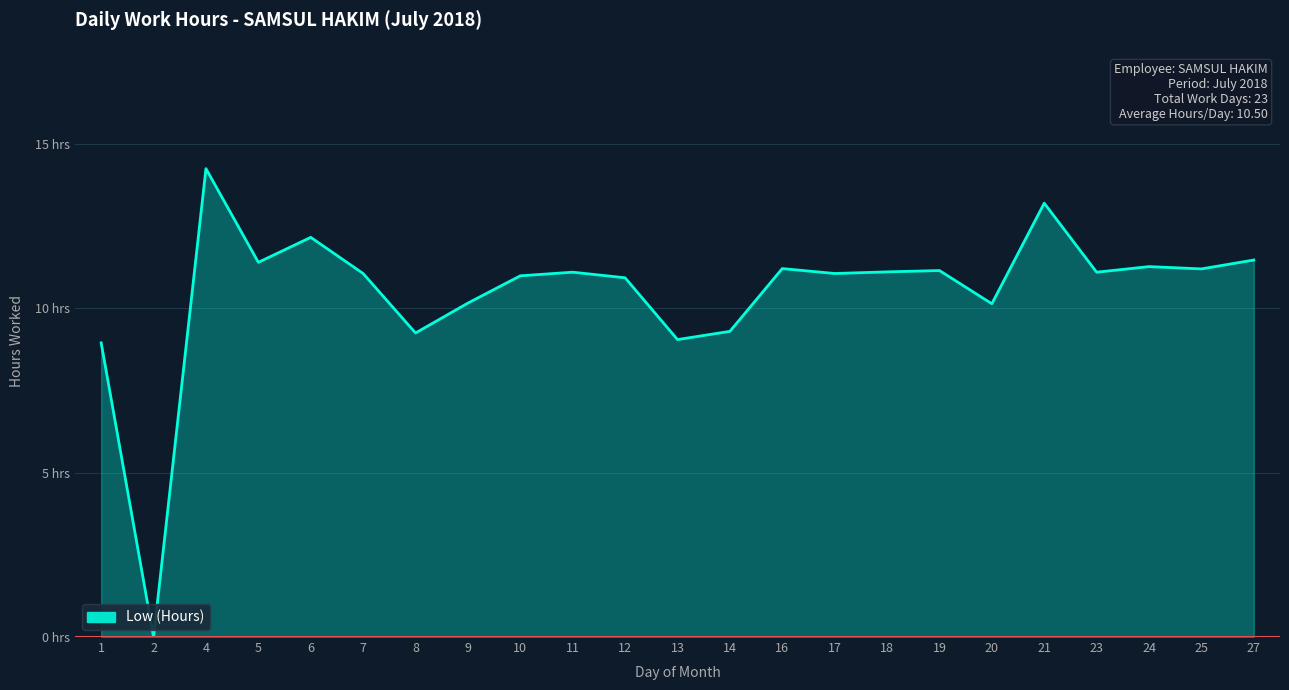

List the labels in order of value, smallest first.

2, 1, 13, 8, 14, 20, 9, 12, 10, 7, 17, 11, 23, 18, 19, 25, 16, 24, 5, 27, 6, 21, 4